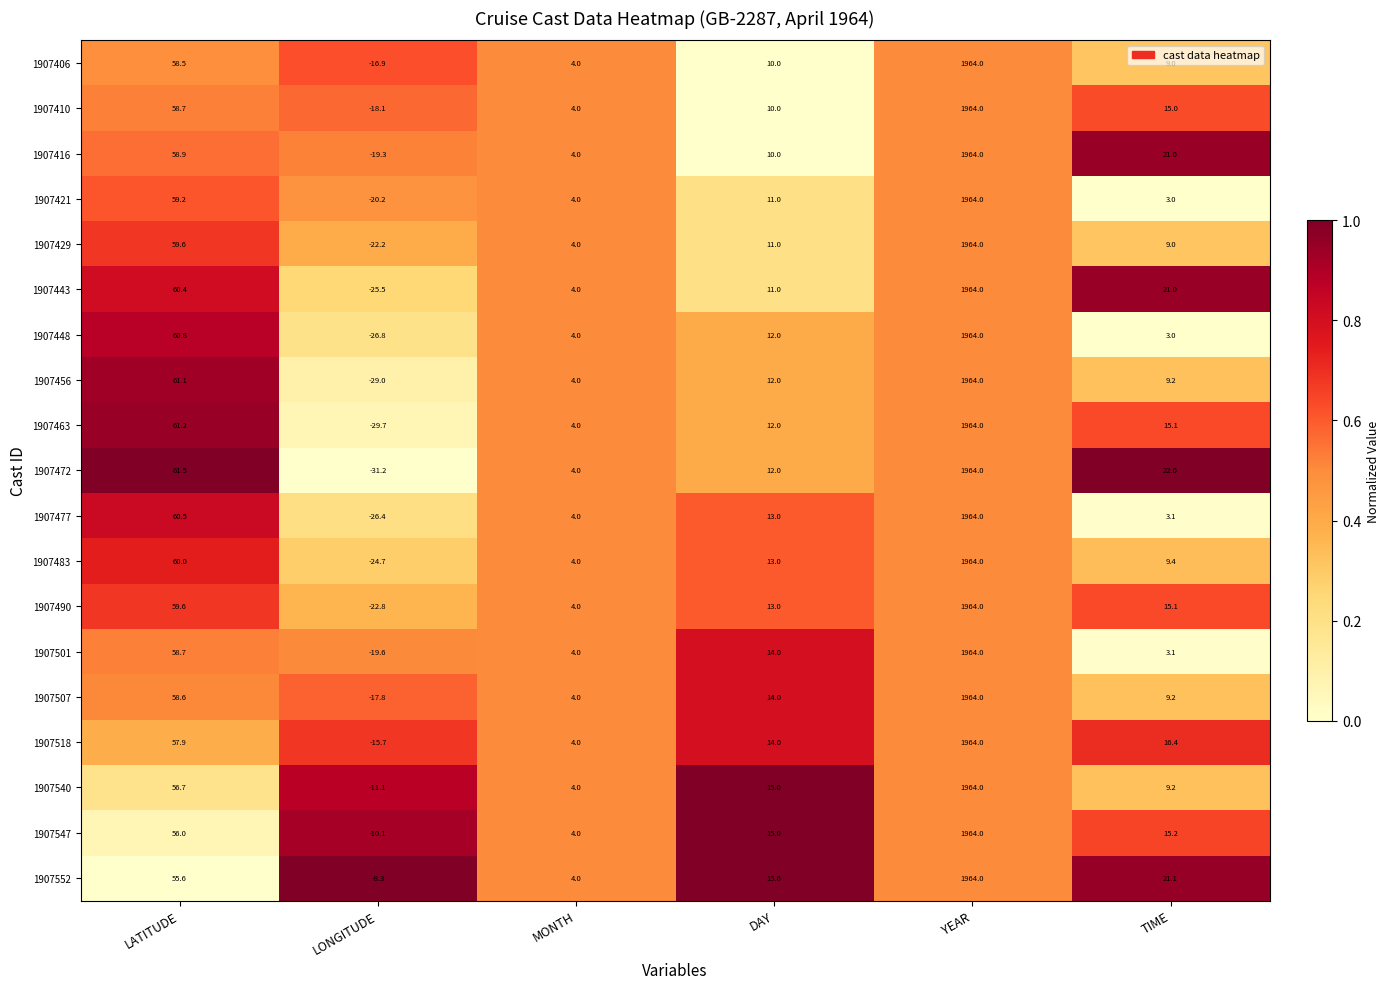

What is the sum of the 1907490 values at DAY and YEAR?

1977.0